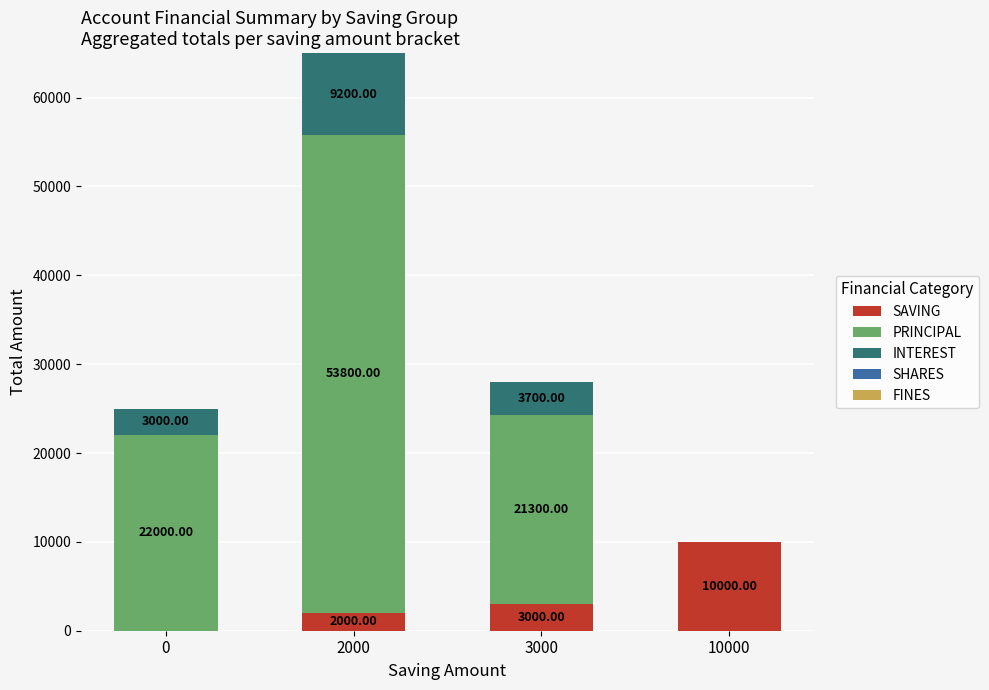

At which label is SAVING closest to 5000?

3000